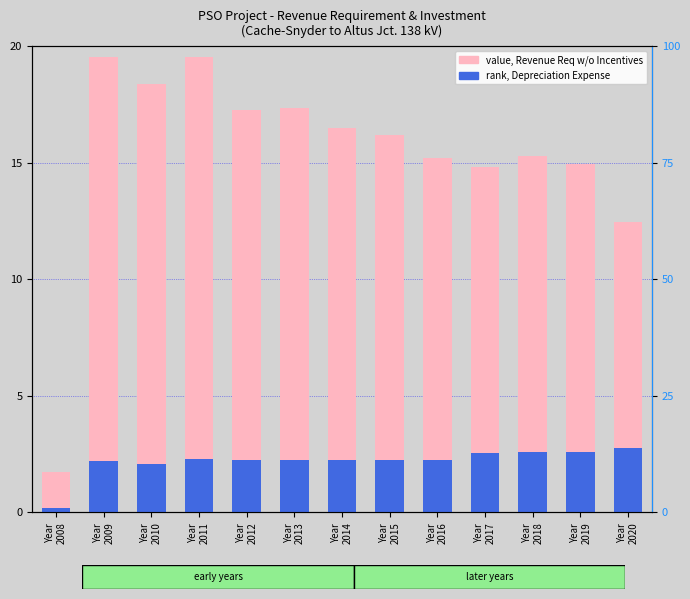

Is it true that rank, Depreciation Expense equals 0.6 at Year
2019?

False